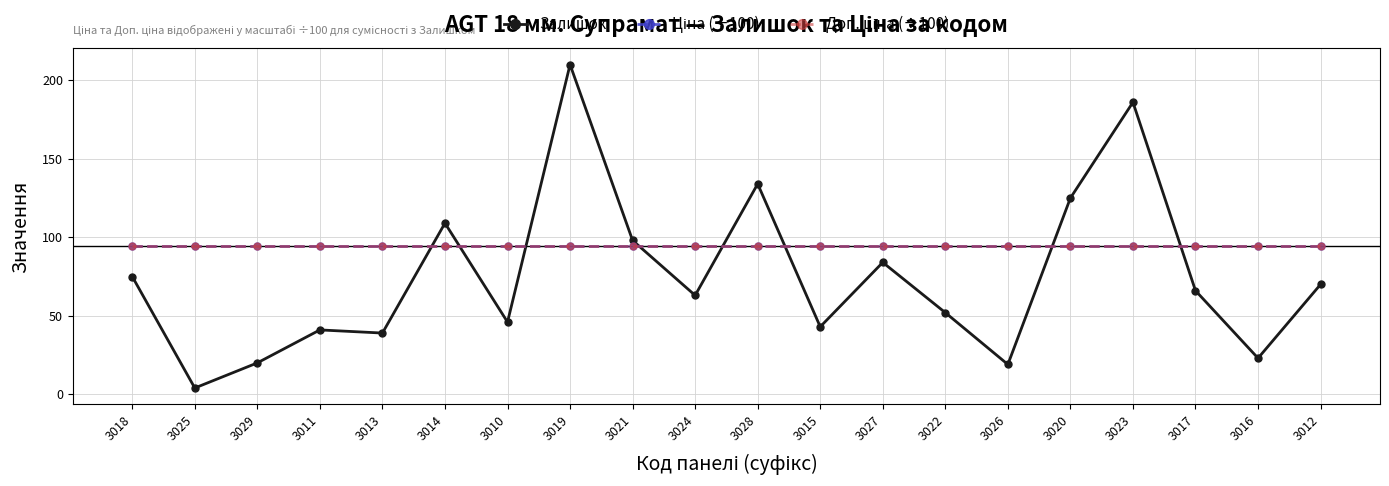

What is the value of the Ціна (÷100) point at the 2nd from the left?

94.6